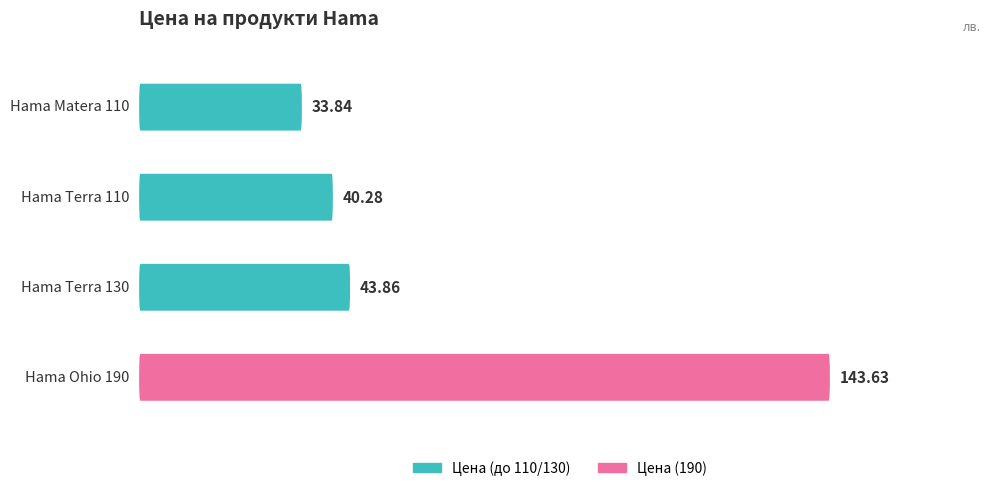

What is the difference between the values at 0 and 3?

109.8